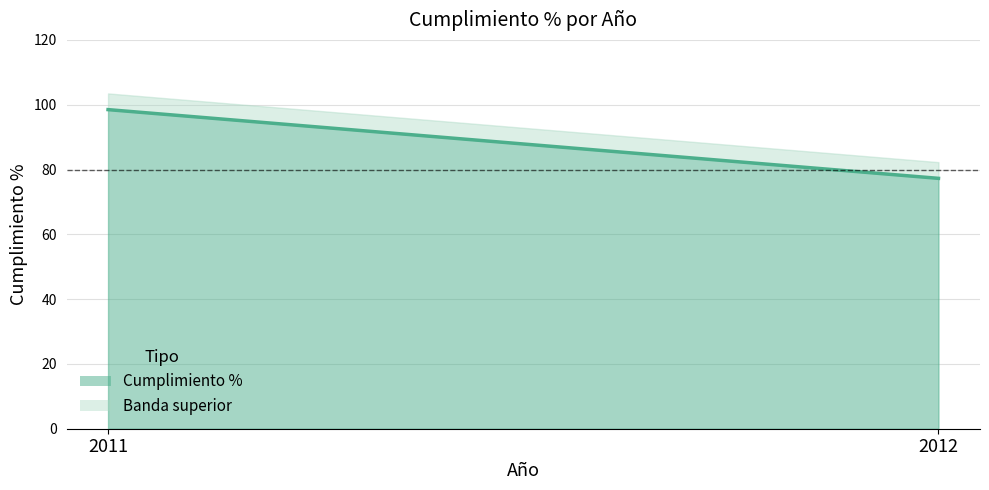

How many lines are shown in the chart?

1